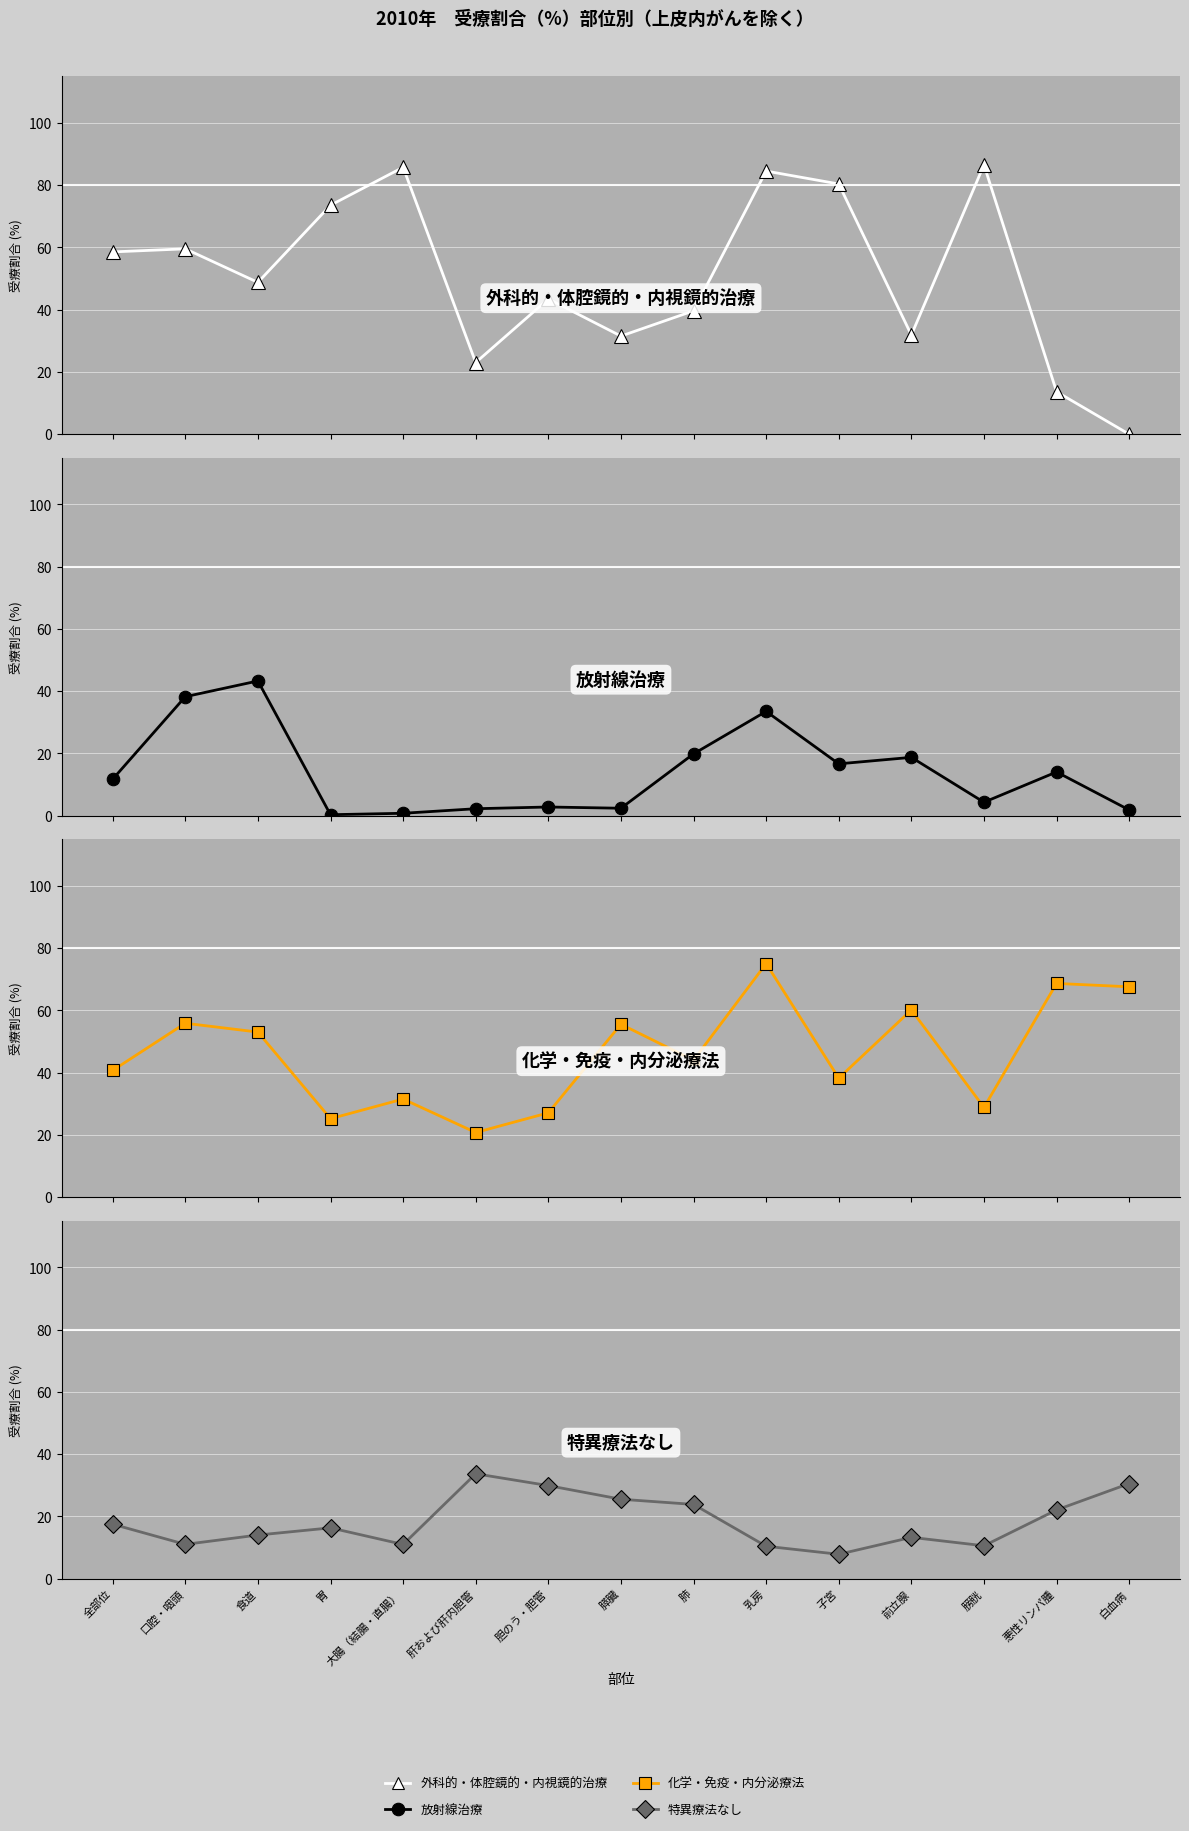

Between 膀胱 and 子宮, which is larger?

膀胱